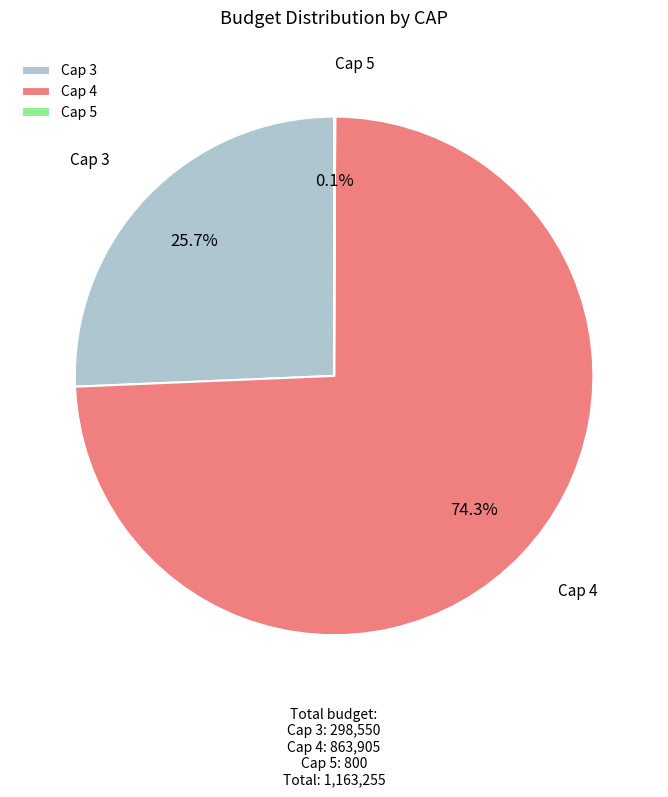

To the nearest percent, what is the difference between the Cap 3 and Cap 4 slice percentages?

49%